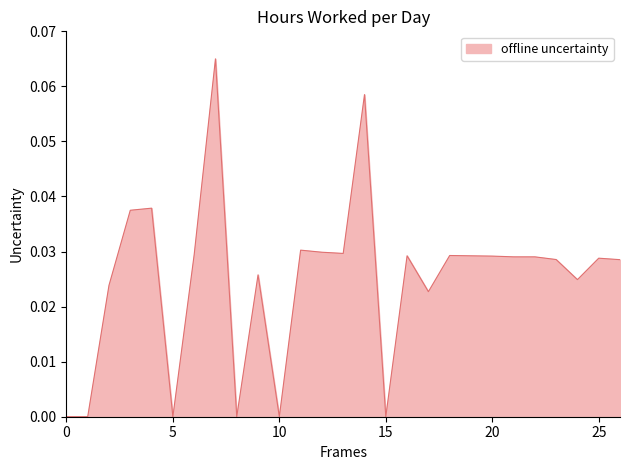

How many lines are shown in the chart?

1